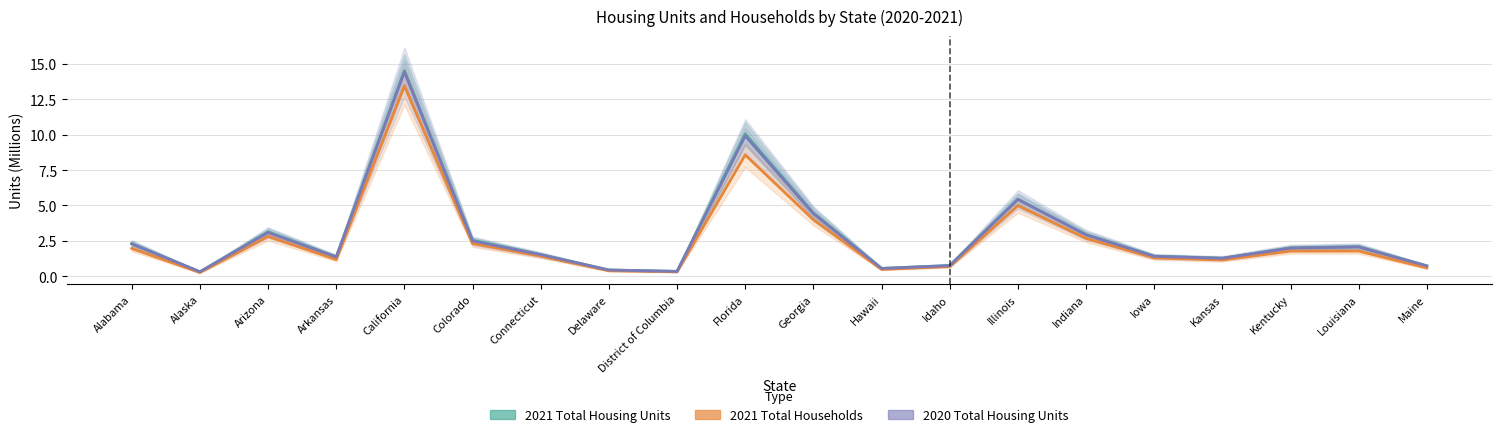

What is the total value across all series at Georgia?

12.9